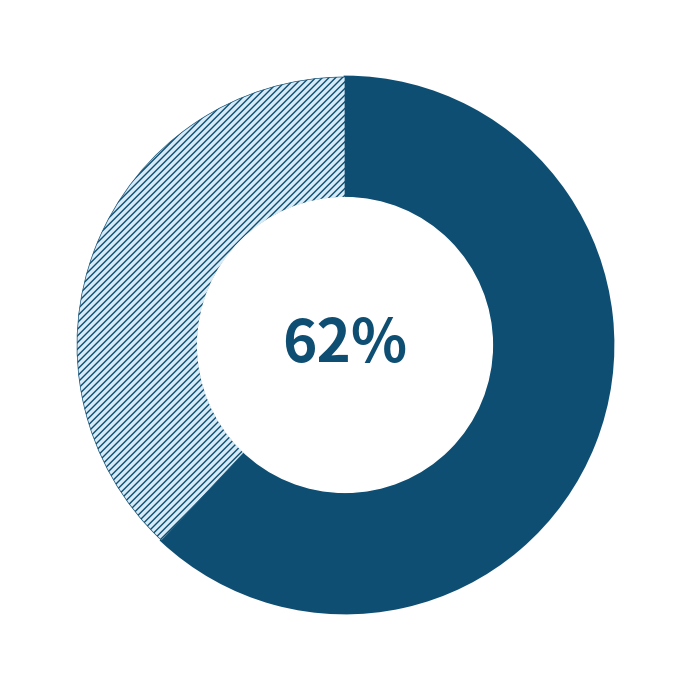

Count the number of slices in the pie.

2